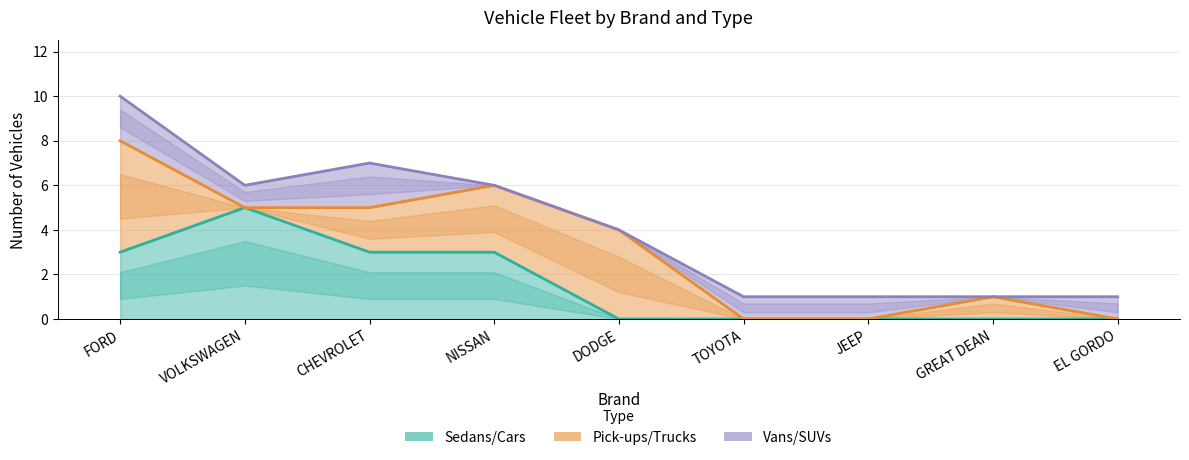

The Sedans/Cars series shows -2 at DODGE. True or false?

False